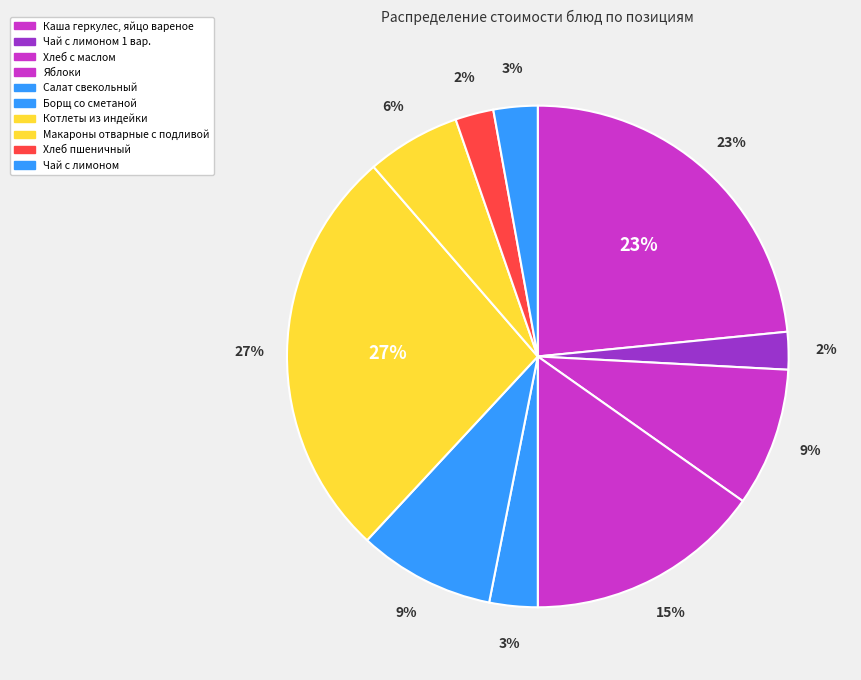

To the nearest percent, what is the combined percentage of Чай с лимоном 1 вар. and Салат свекольный?

6%